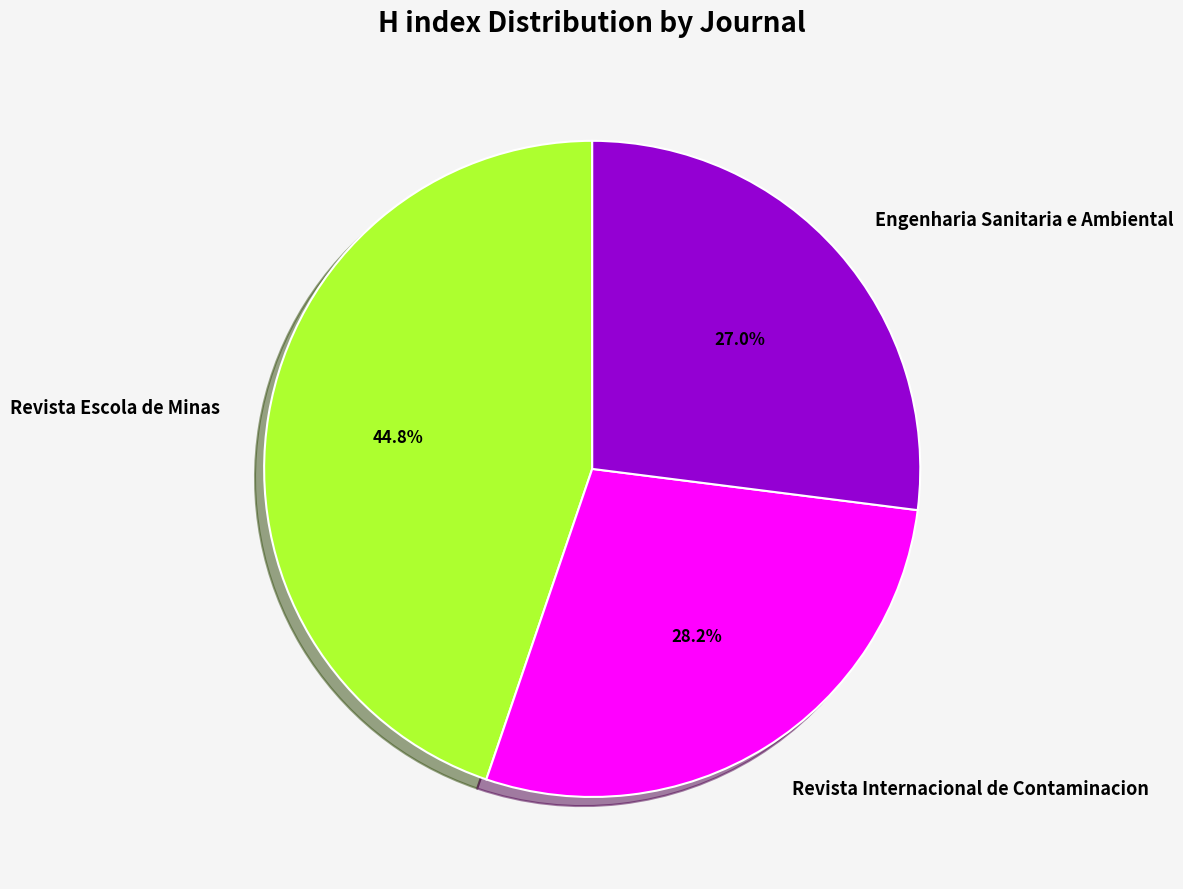

What percentage is the Revista Internacional de Contaminacion slice, to the nearest percent?

28%